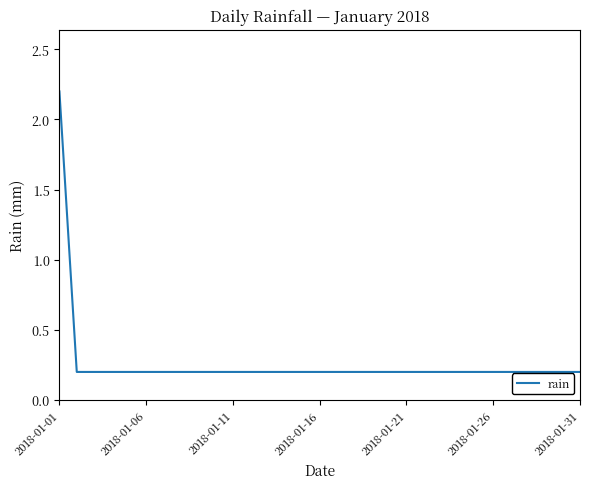

What is the difference between the maximum and minimum values?

2.0